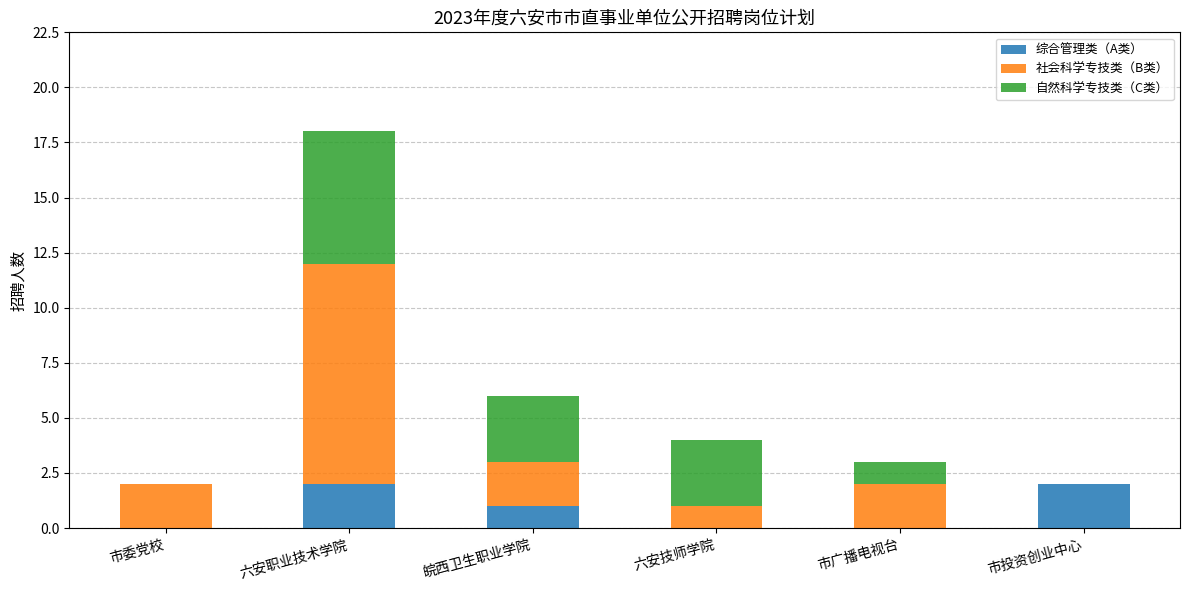

The value of 综合管理类（A类） at 六安技师学院 is 0. True or false?

True